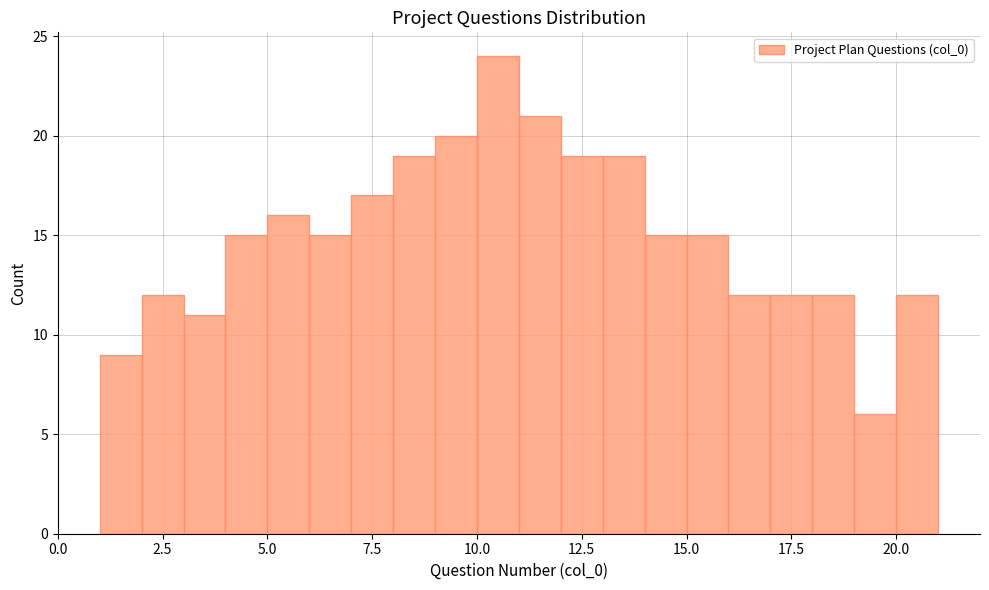

Around what value on the x-axis is the tallest bar? Give the approximate position of its centre, as read against the axis.

10.5